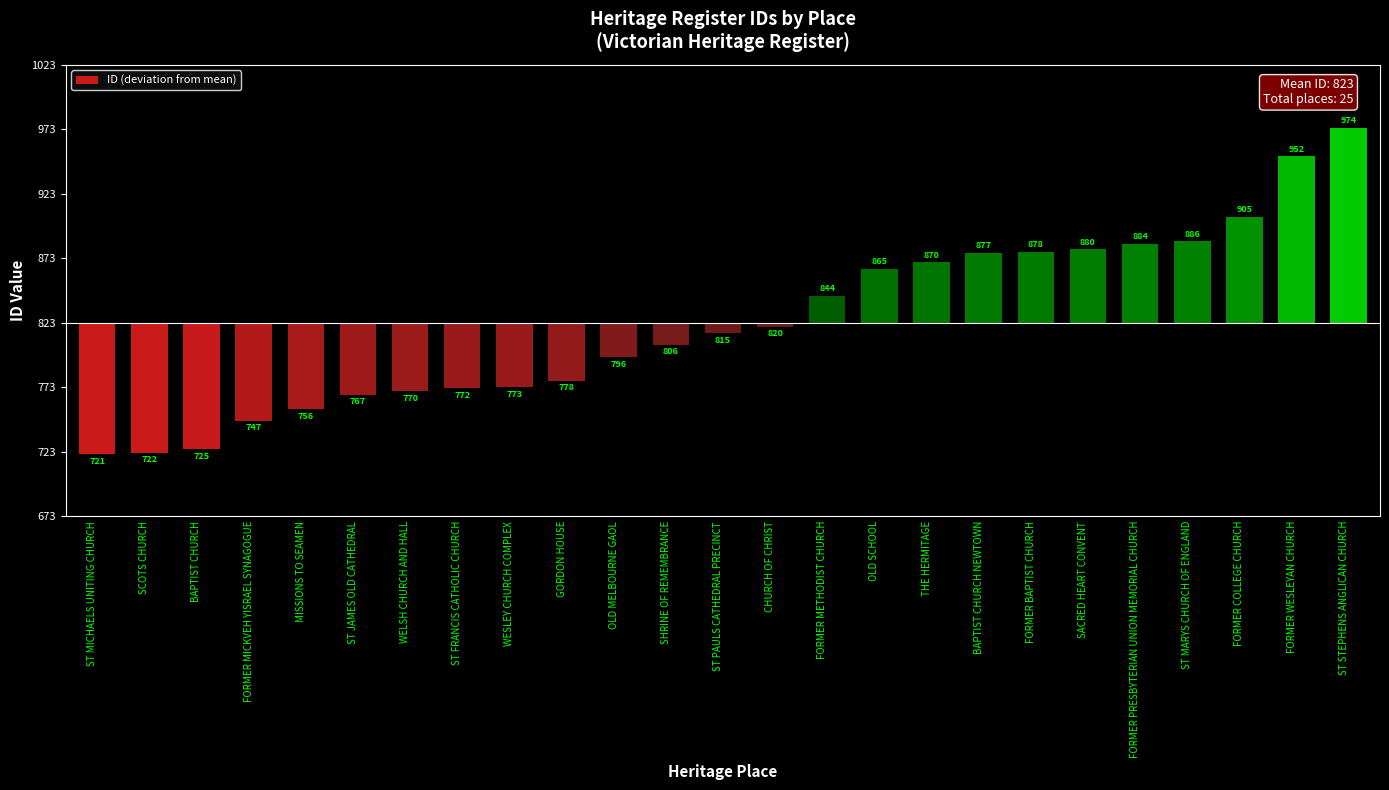

What is the label of the 22nd bar from the right?

FORMER MICKVEH YISRAEL SYNAGOGUE